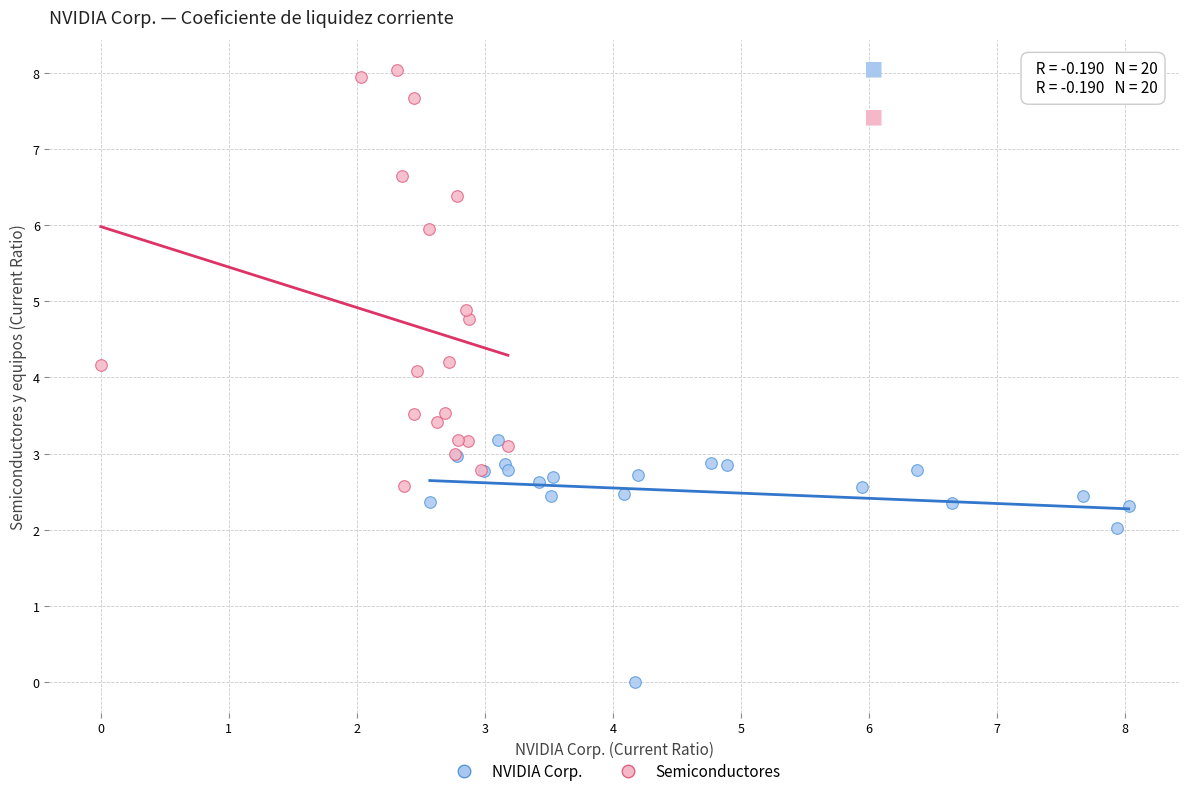

Which series has the widest spread of Y values?

Semiconductores